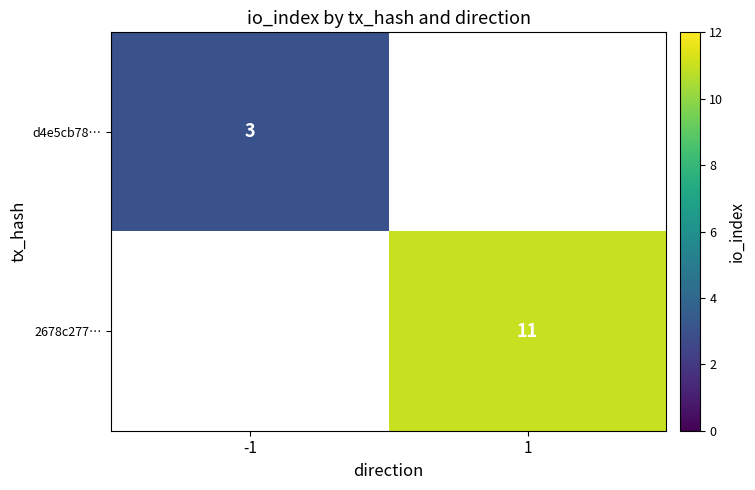

The 2678c277… series shows 11 at 1. True or false?

True